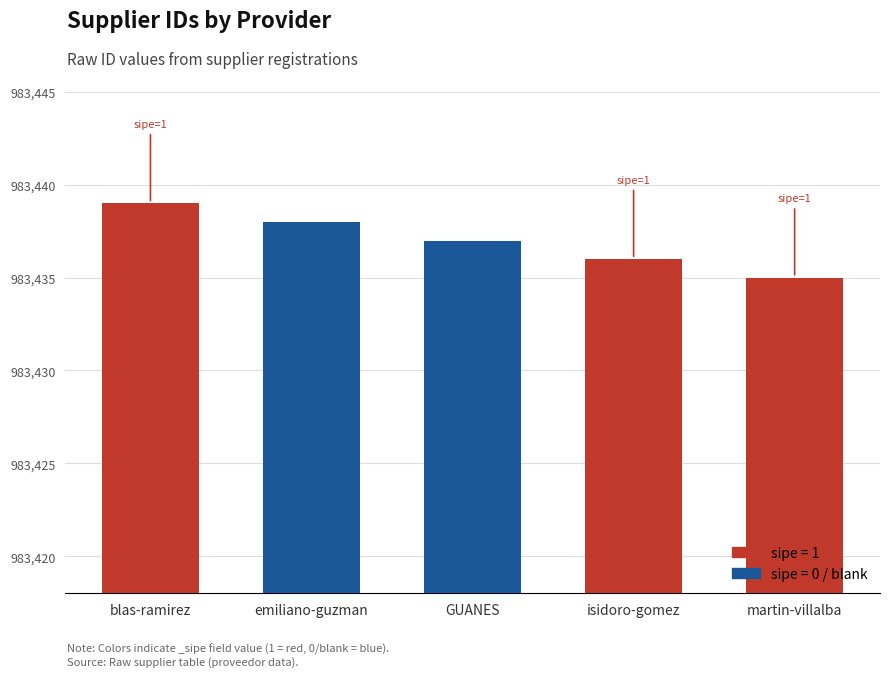

What is the label of the 5th bar from the right?

blas-ramirez